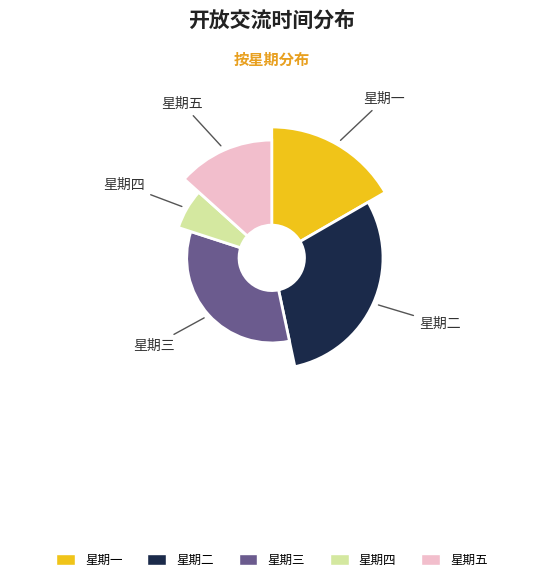

To the nearest percent, what portion does 星期一 represent?

17%